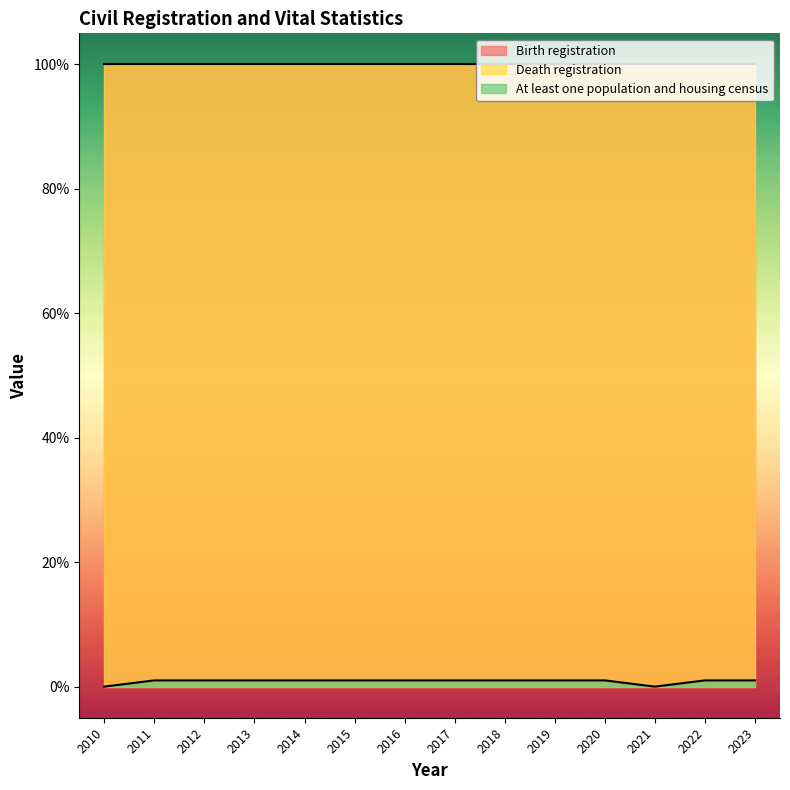

What is the value of the Death registration point at the 7th from the left?

100